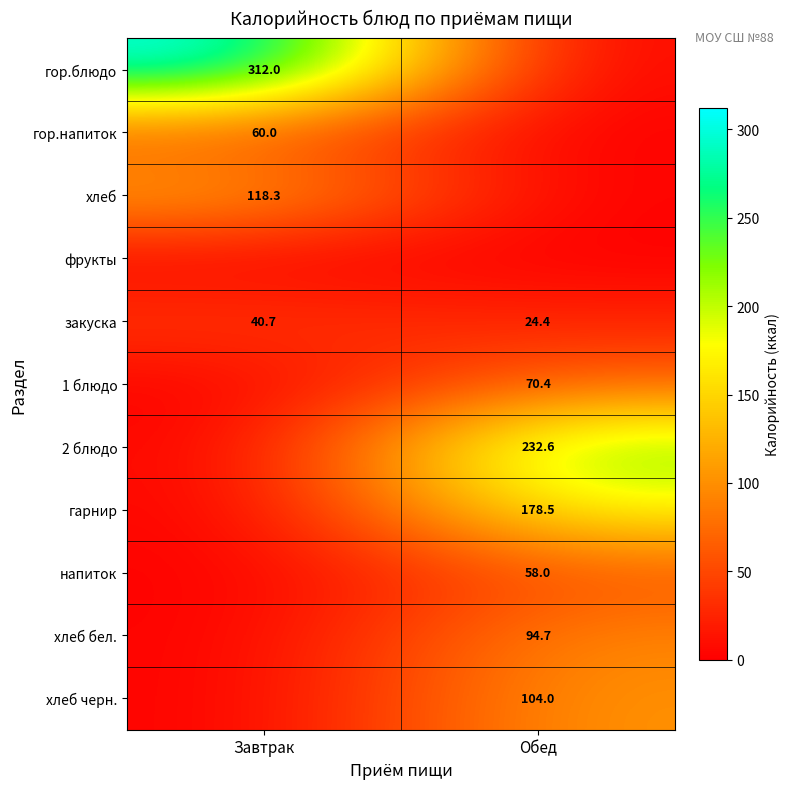

What is the maximum value for закуска?

40.7